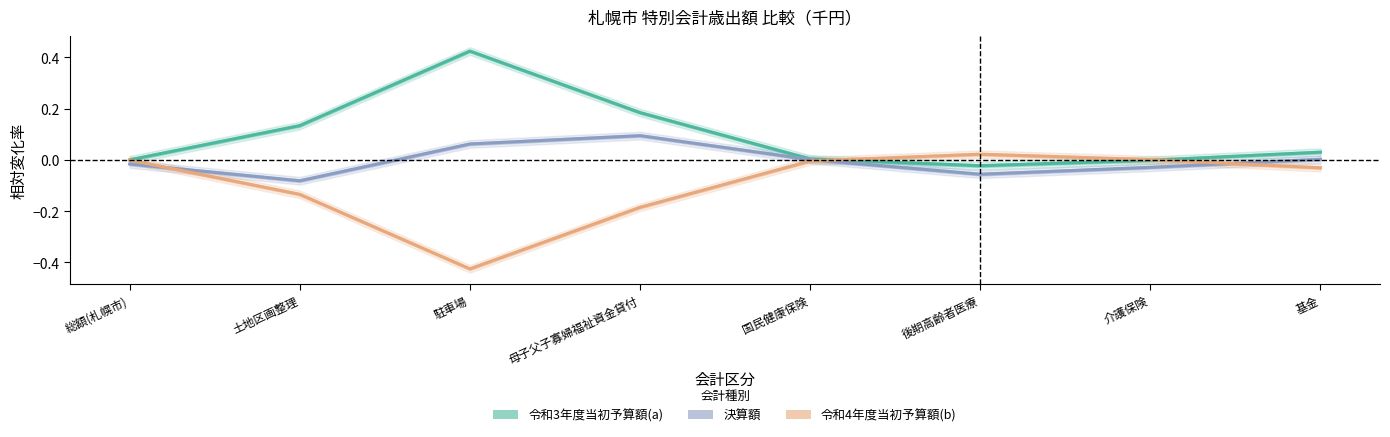

What is the average value of the 令和3年度当初予算額(a) series?

0.1